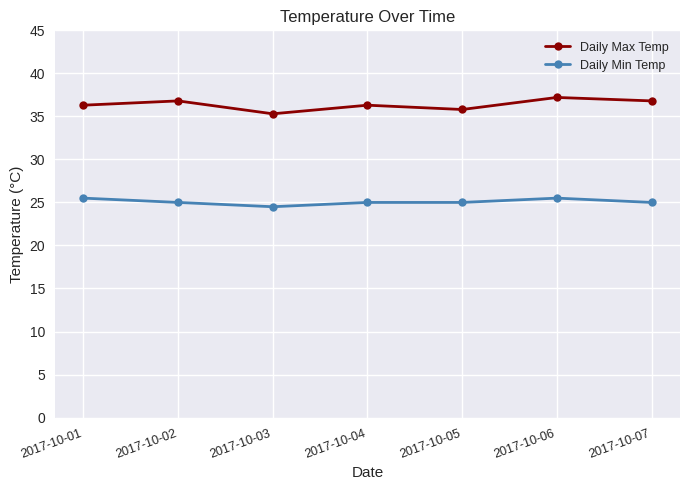

What is the sum of the Daily Min Temp values at 2017-10-04 and 2017-10-07?

50.0